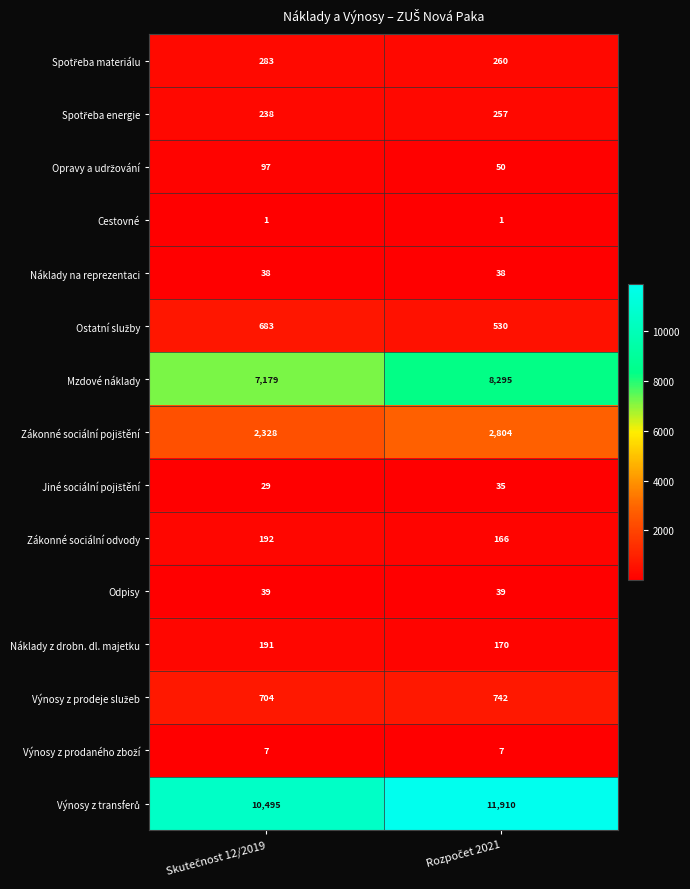

What is the maximum value shown in the chart?

11910